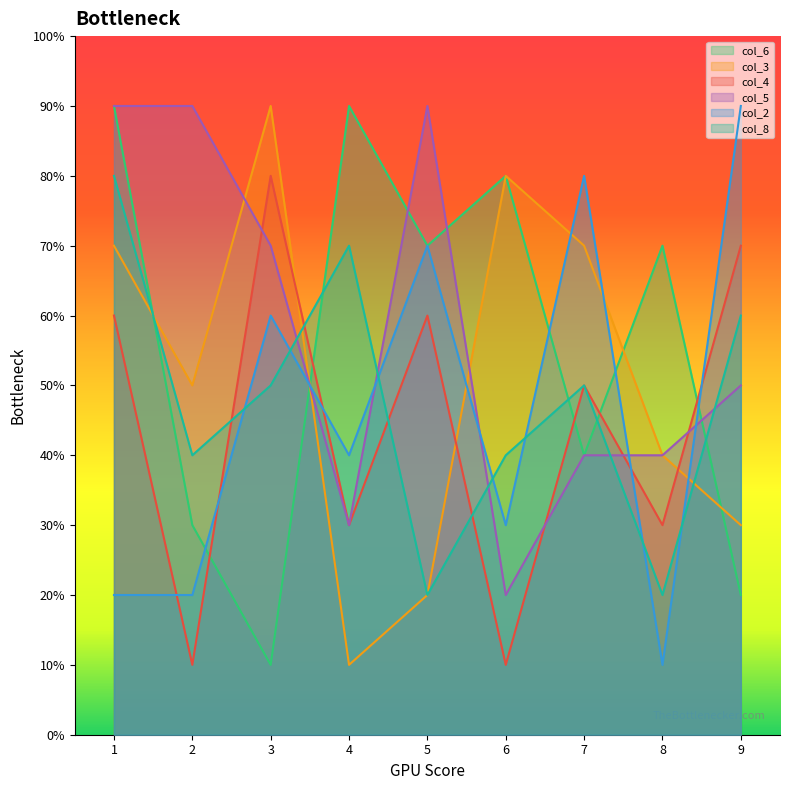

Which series has the largest total across all categories?

col_5